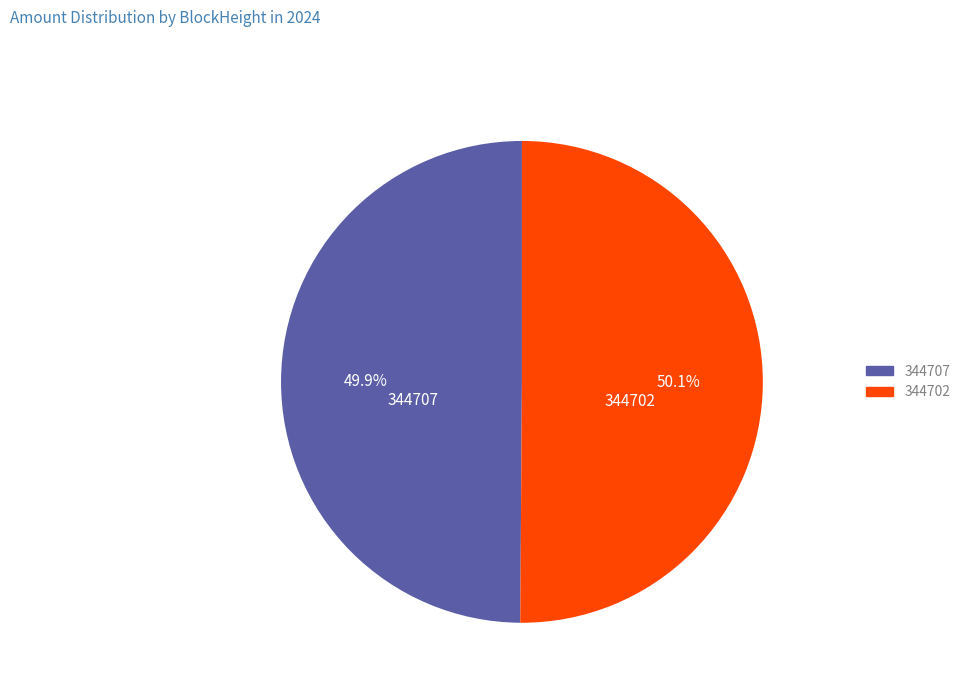

Approximately how many times larger is the value at 344707 compared to 344702?

1.0